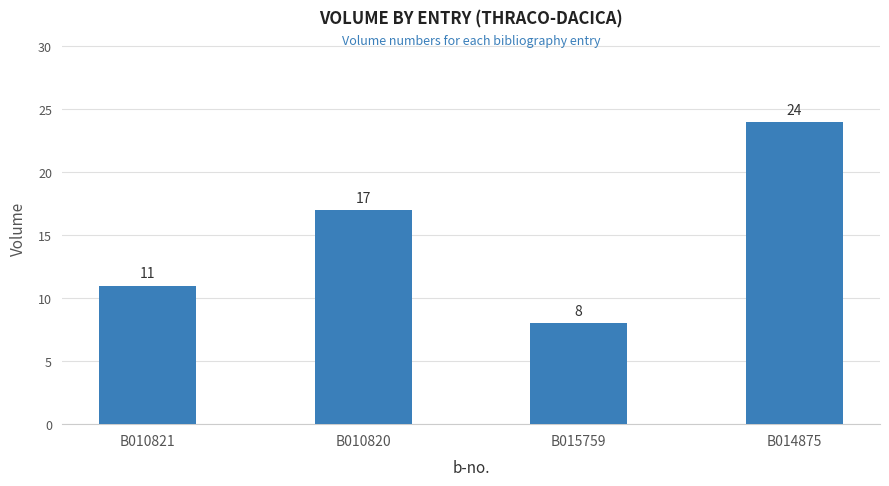

Which category has the lowest value across all series?

B015759